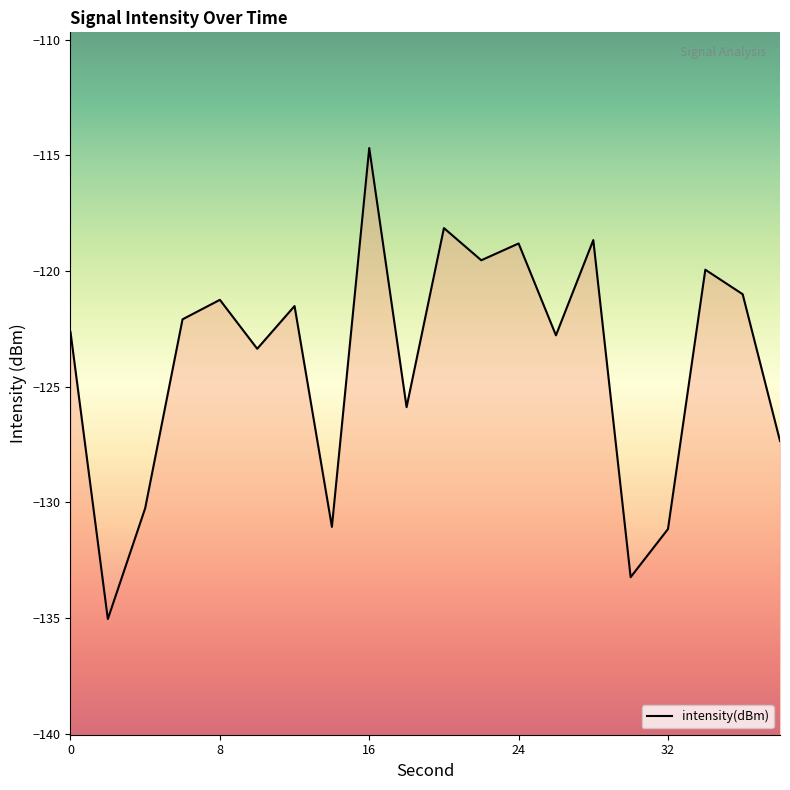

Rank the categories by value from lowest to highest.

2, 30, 32, 14, 4, 38, 18, 10, 26, 0, 6, 12, 8, 36, 34, 22, 24, 28, 20, 16